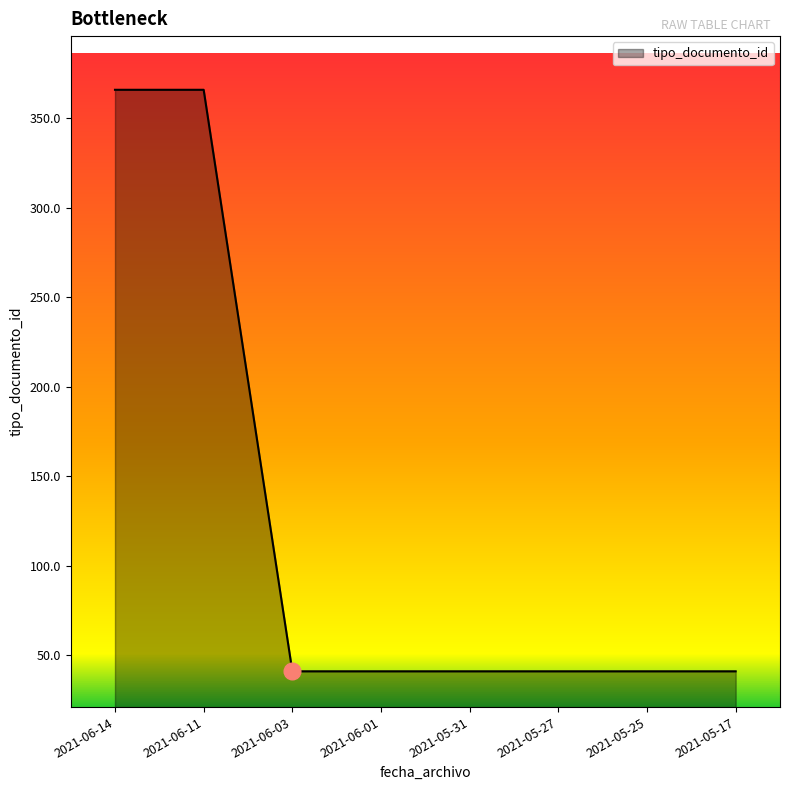

Read the value at 2021-05-27.

41